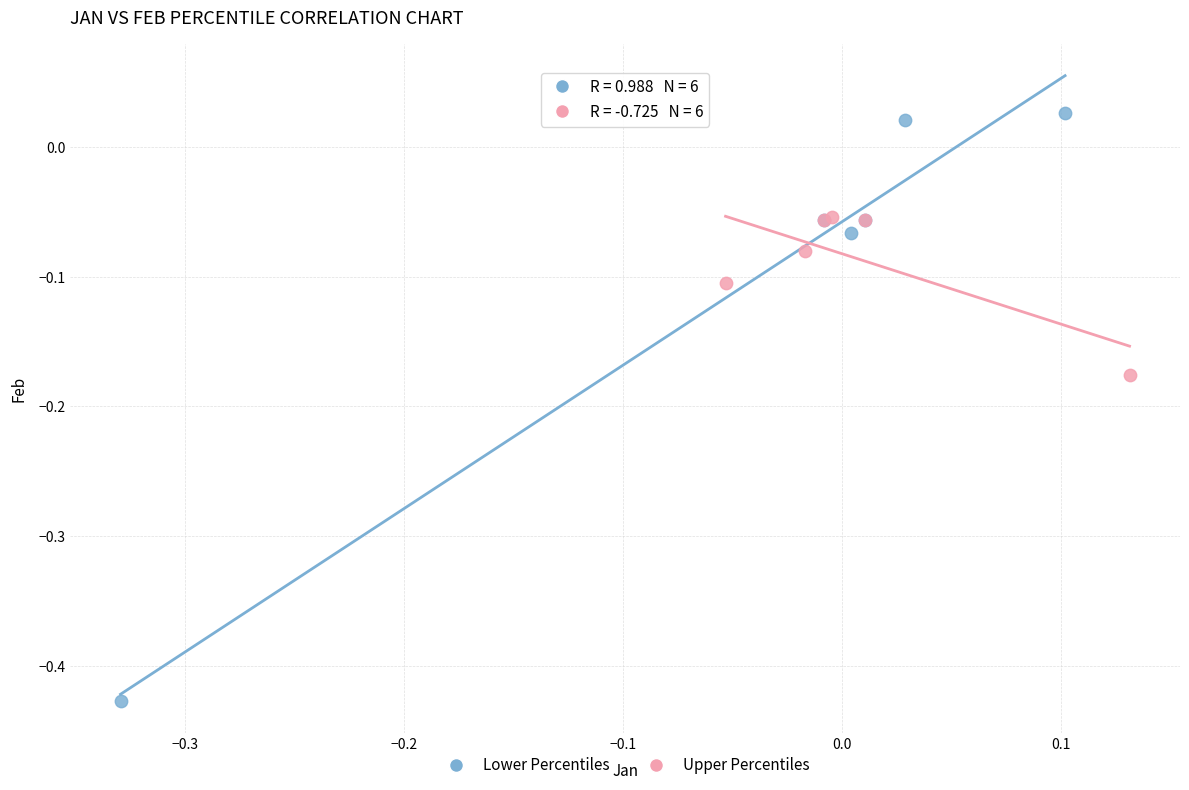

Which series reaches the maximum Y coordinate?

Lower Percentiles